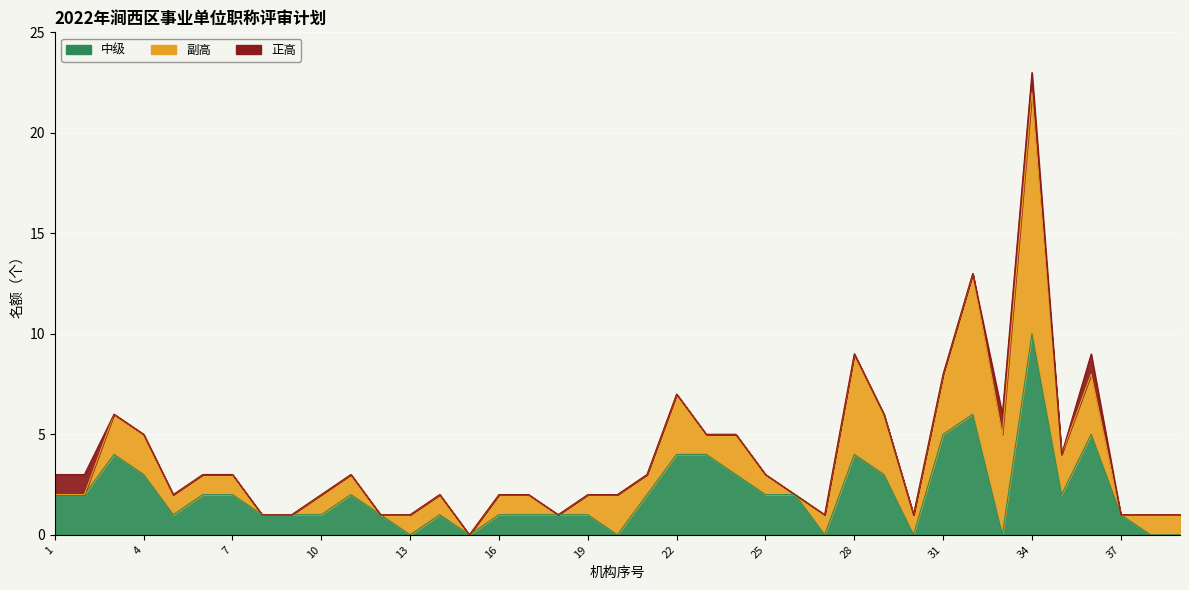

Between 5 and 31, which series saw the biggest shift?

中级